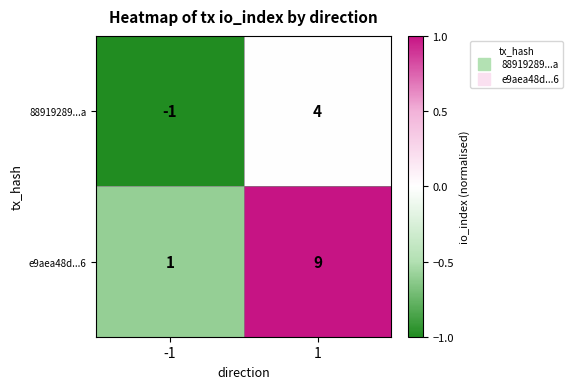

Which series has the largest total across all categories?

e9aea48d...6